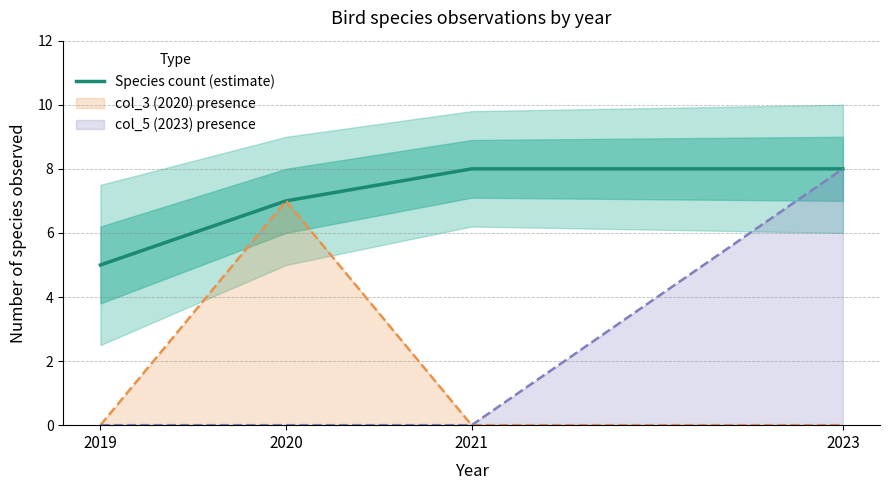

What is the sum of all values?

28